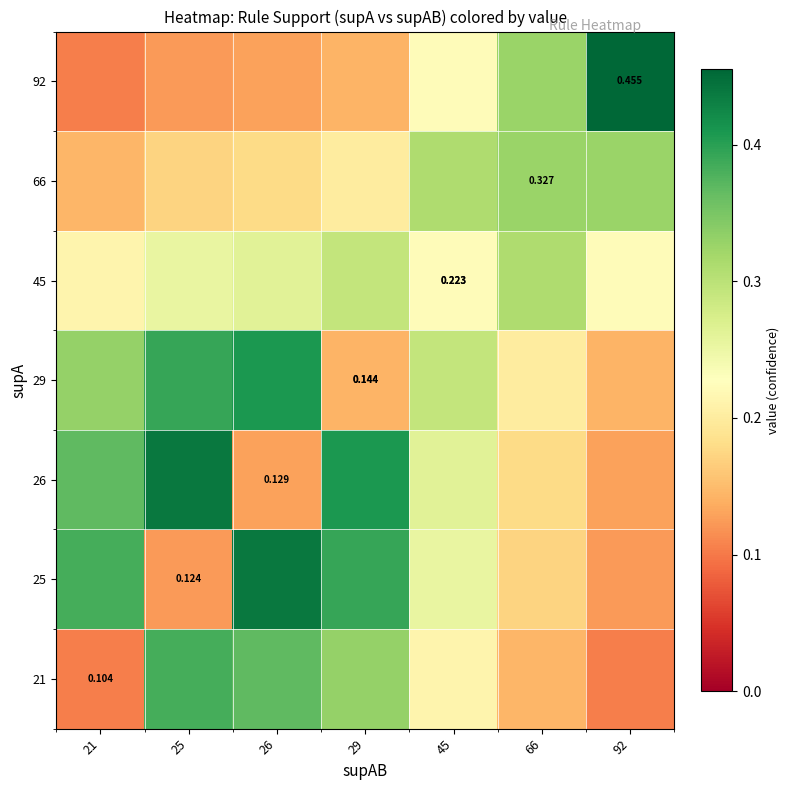

At how many categories does at least one series exceed 0?

7